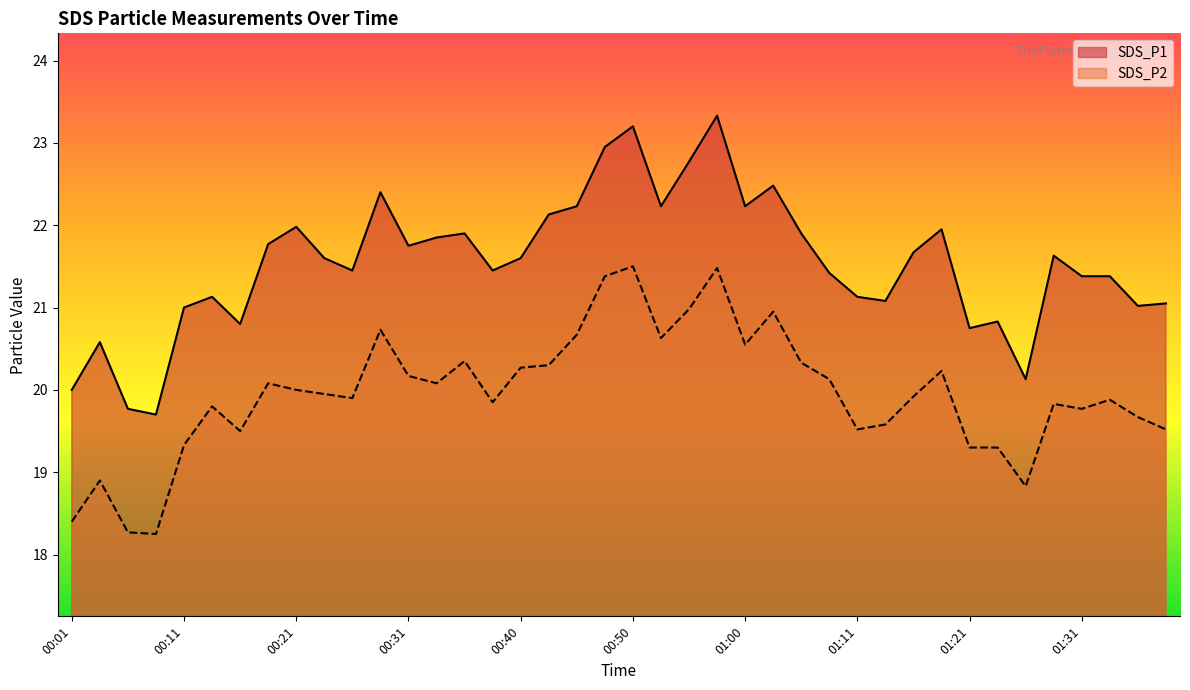

At which category does the chart reach its minimum across all series?

00:09